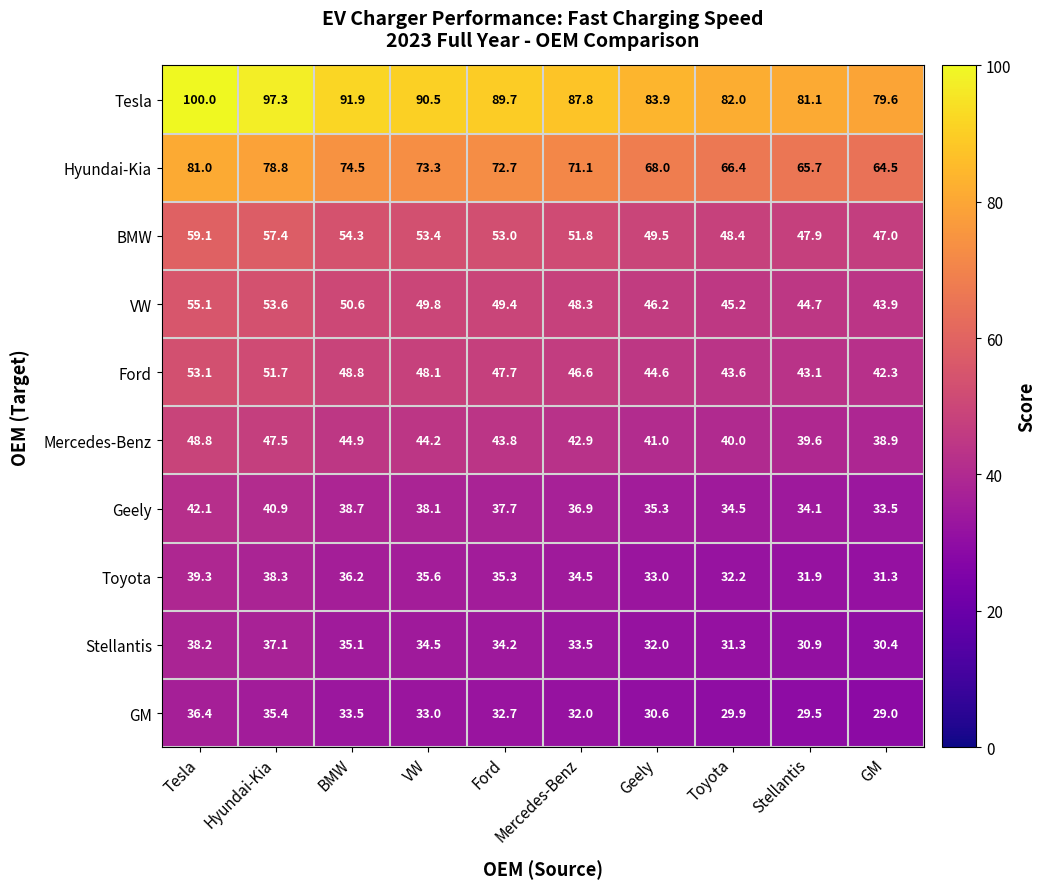

The Ford series shows 43.1 at Stellantis. True or false?

True